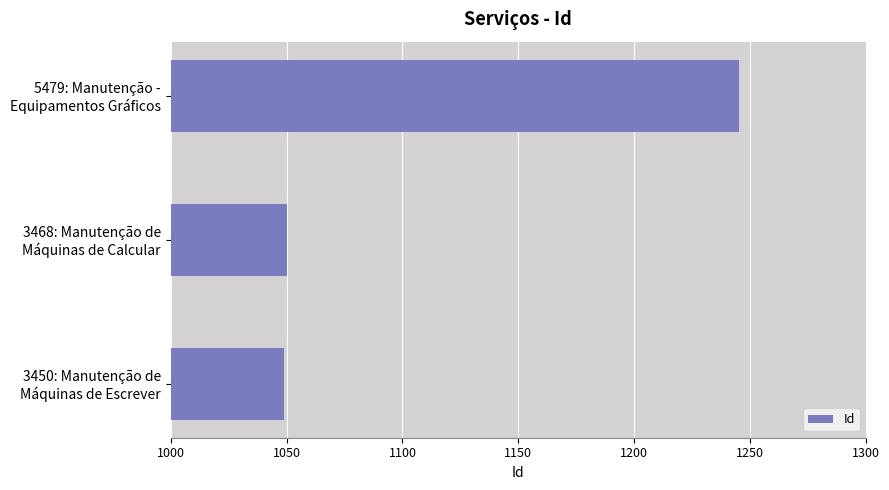

What is the difference between the maximum and minimum values?

196